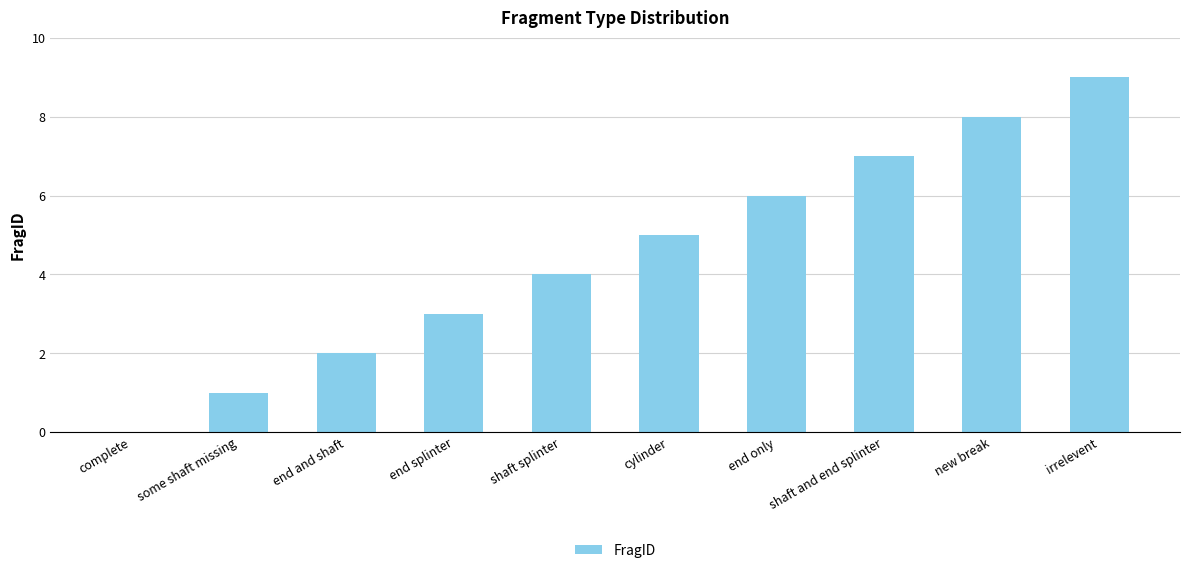

How many positive values are there?

9